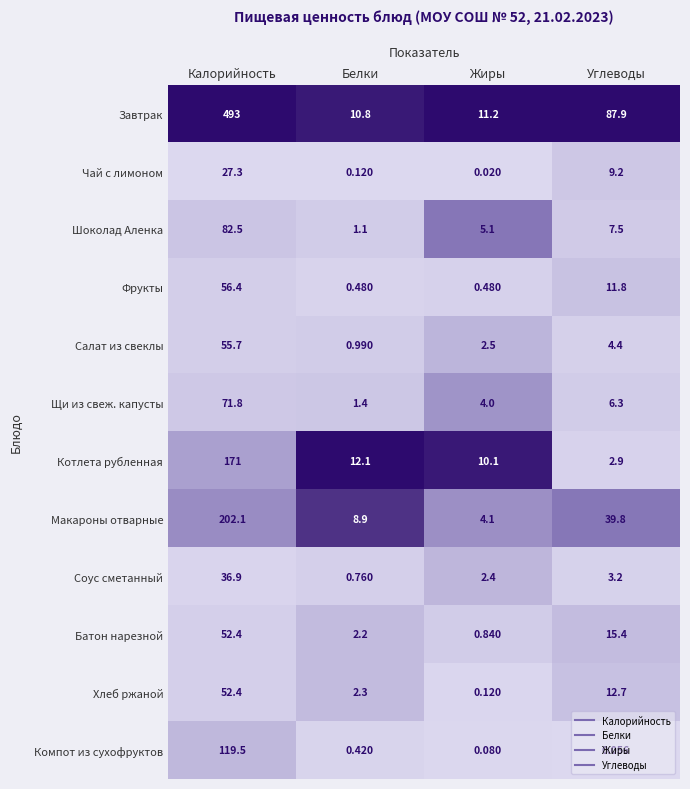

Which series has the widest spread of values?

Завтрак